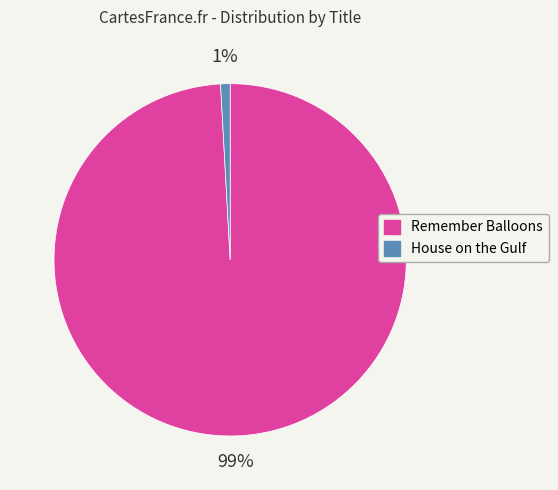

Rank the categories by value from lowest to highest.

House on the Gulf, Remember Balloons